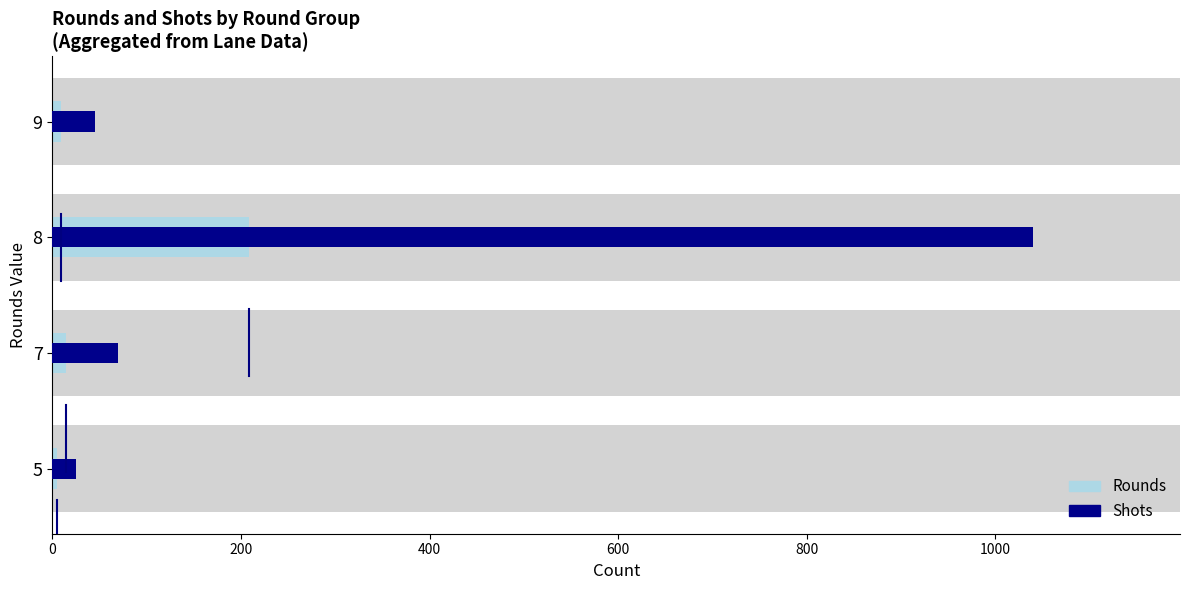

True or false: Rounds has a value of 14 at 7.

True